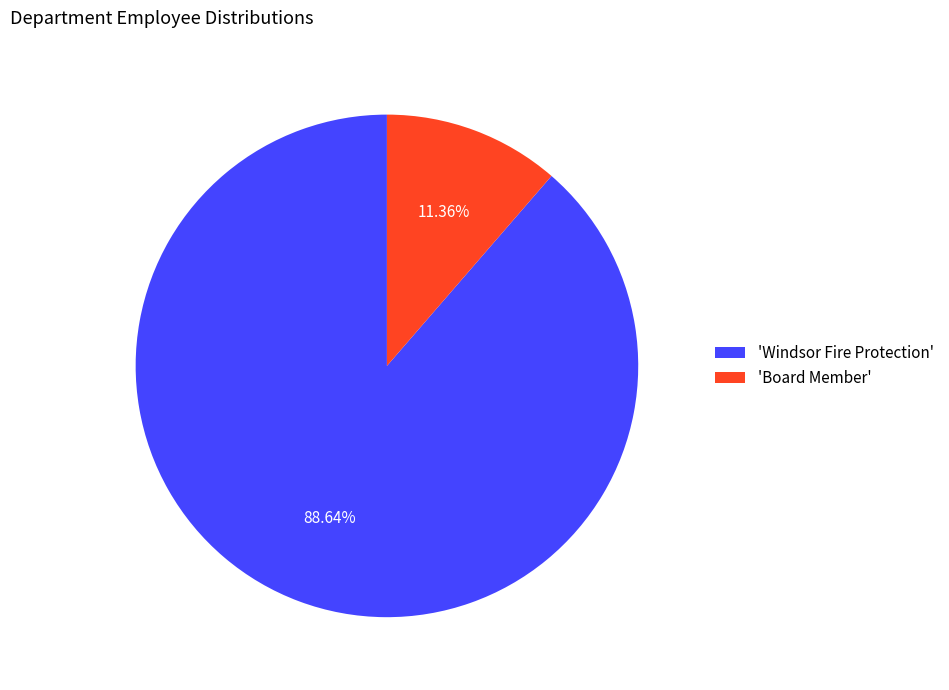

Which has a higher value, 'Board Member' or 'Windsor Fire Protection'?

'Windsor Fire Protection'